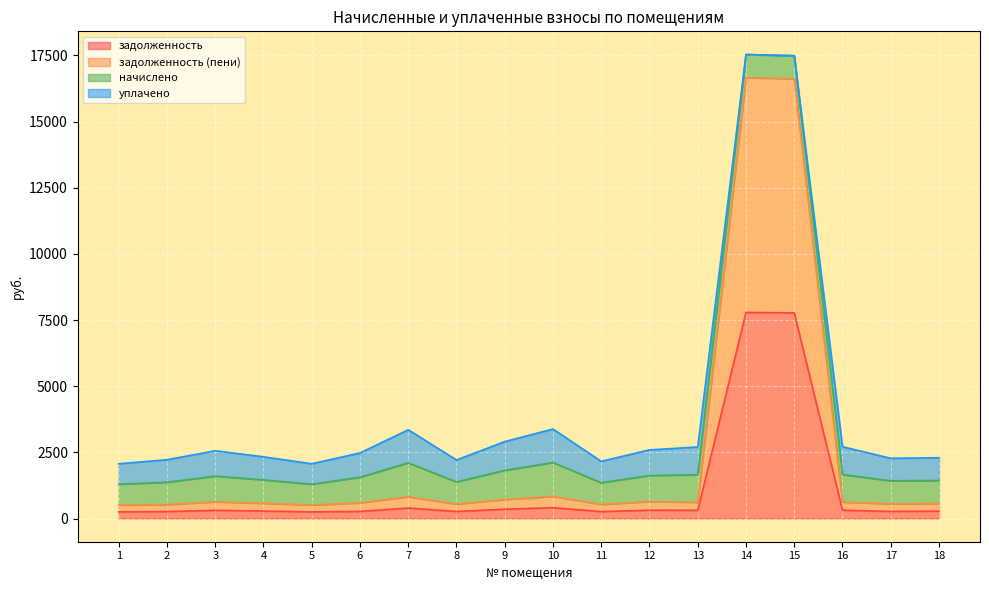

What is the value of the задолженность point at the 11th from the left?

261.5